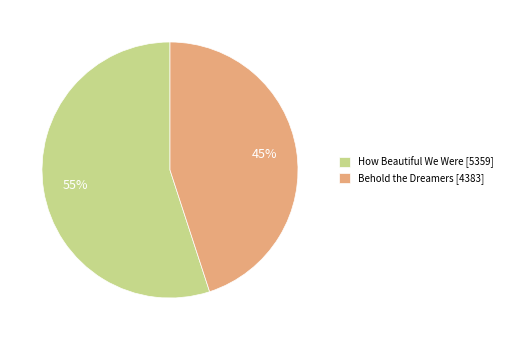

The Behold the Dreamers slice represents 53% of the pie. True or false?

False